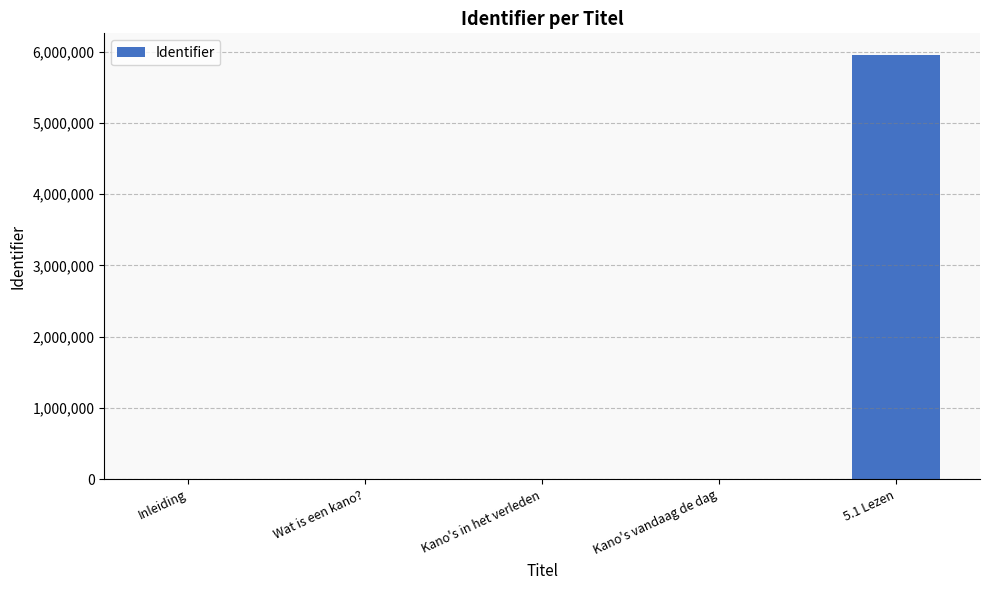

What is the sum of all values?

5959950